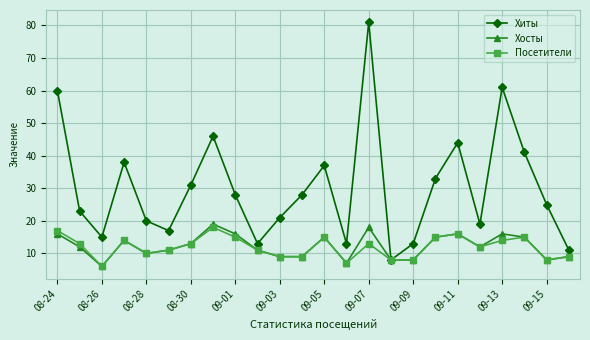

What is the average value of the Посетители series?

12